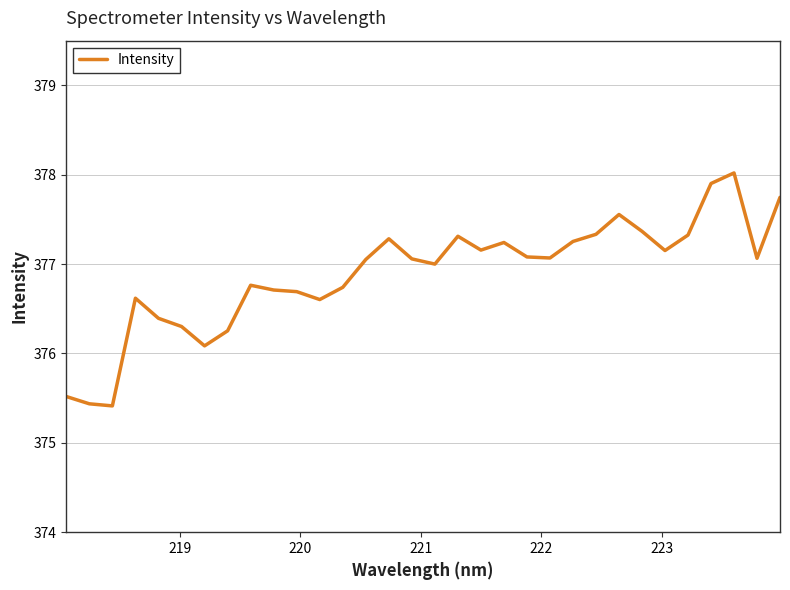

What is the greatest value displayed?

378.0